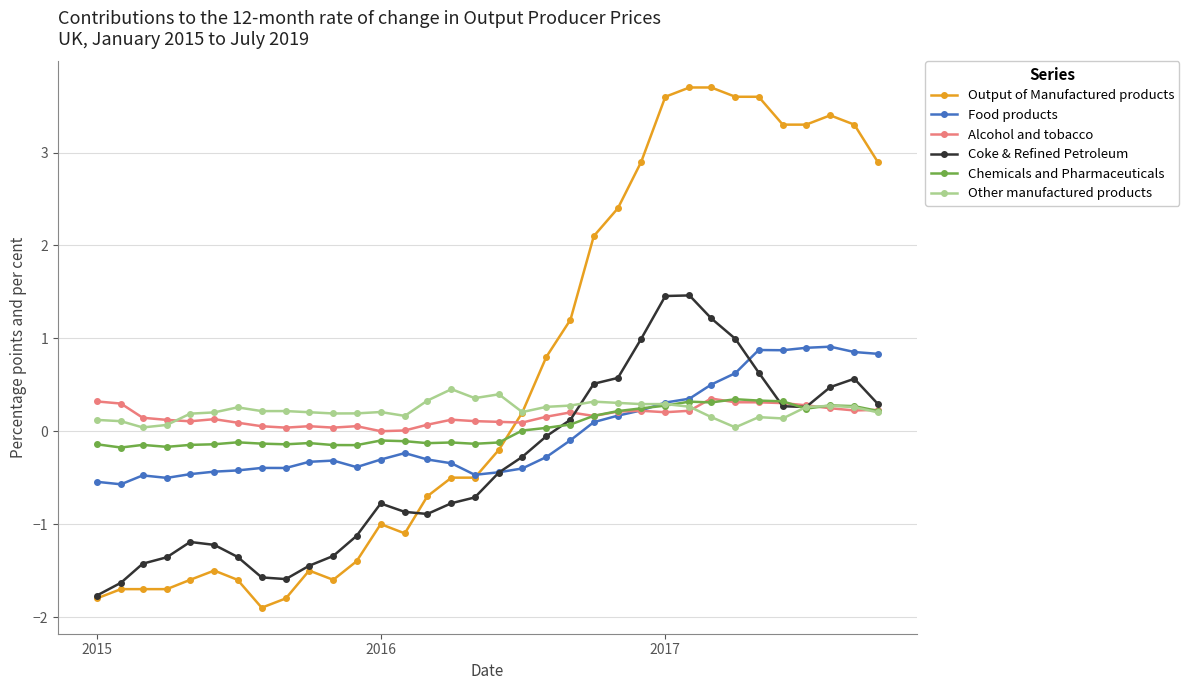

True or false: Alcohol and tobacco has more than 1 points higher than both neighbors.

True